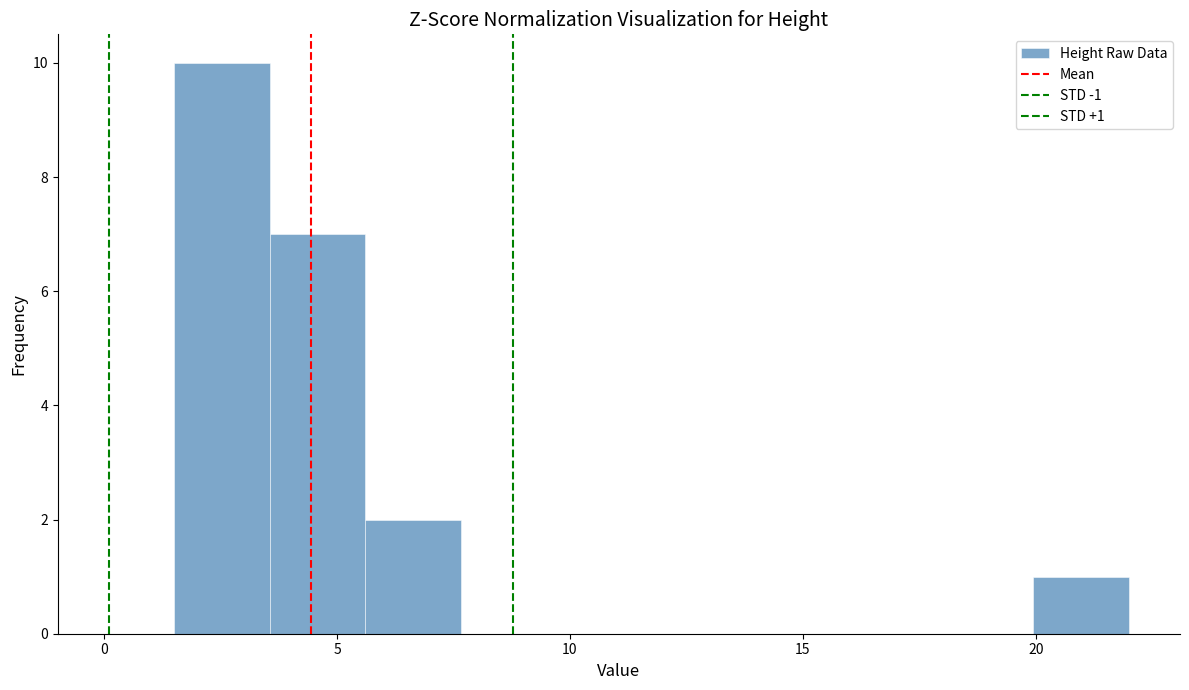

Which range on the x-axis has the tallest bar?

1.50 to 3.55